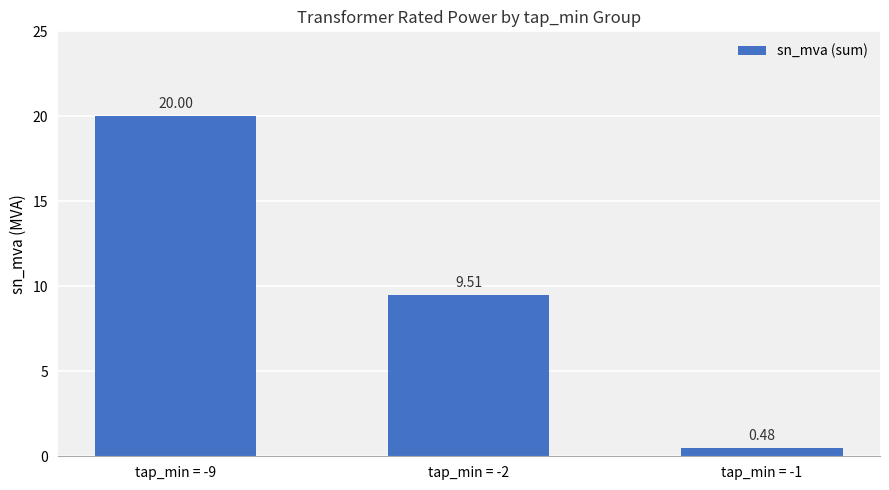

What is the sum of all values?

30.0